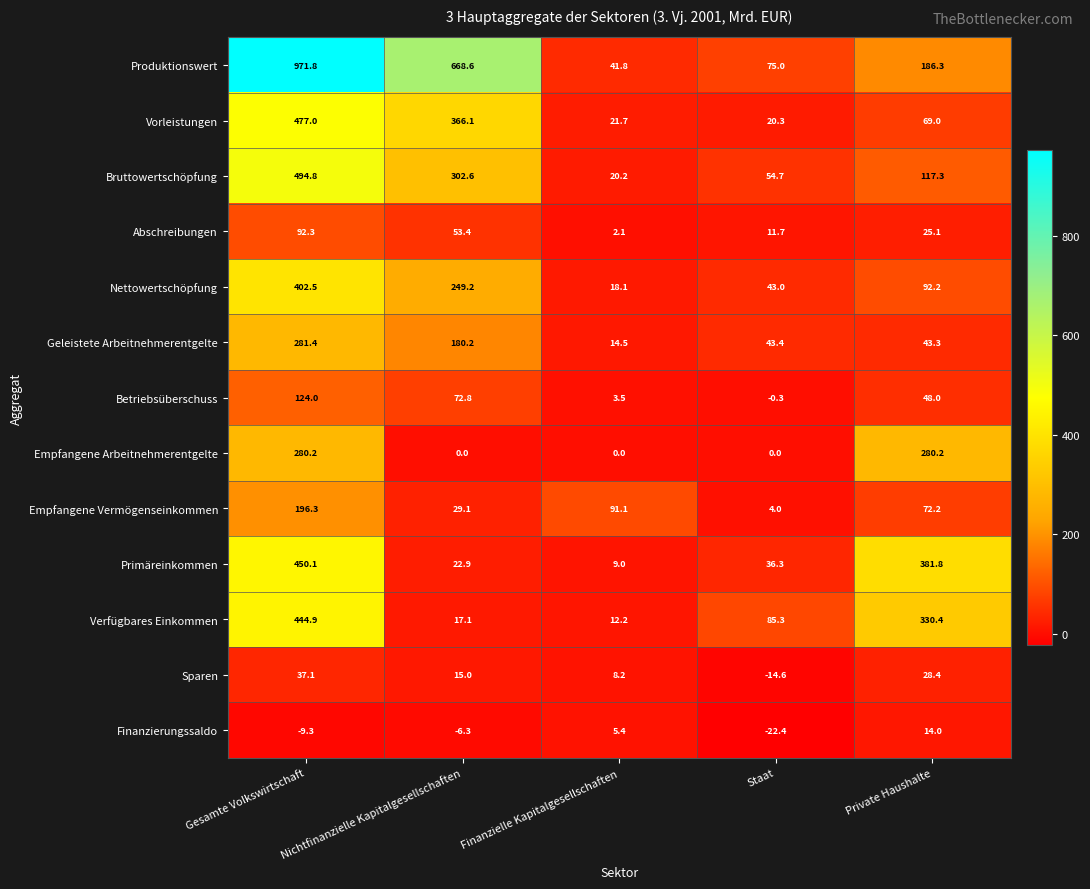

Which series has the widest spread of values?

Produktionswert